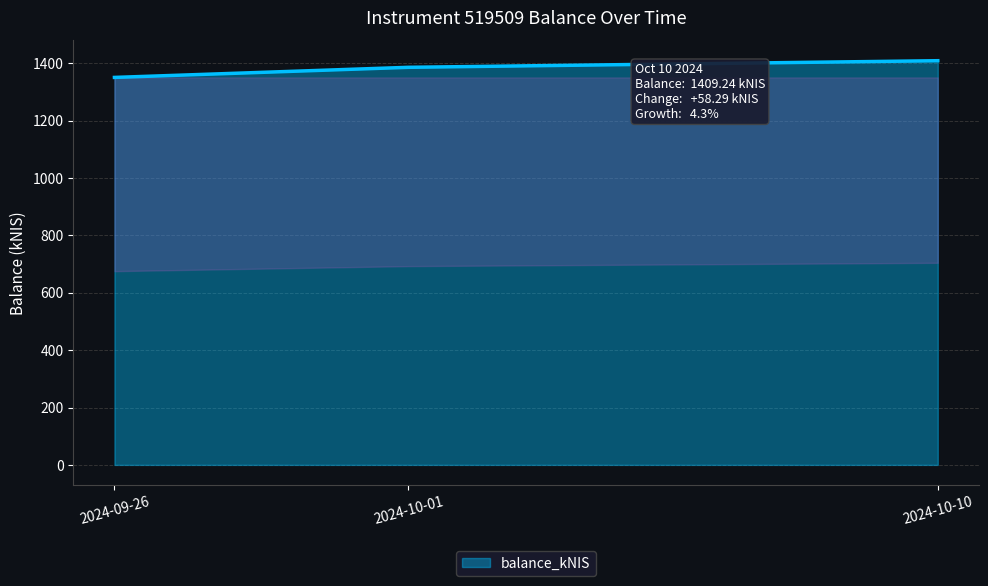

Reading left to right, extract all data points from this chart.

1351.0	1386.2	1409.2